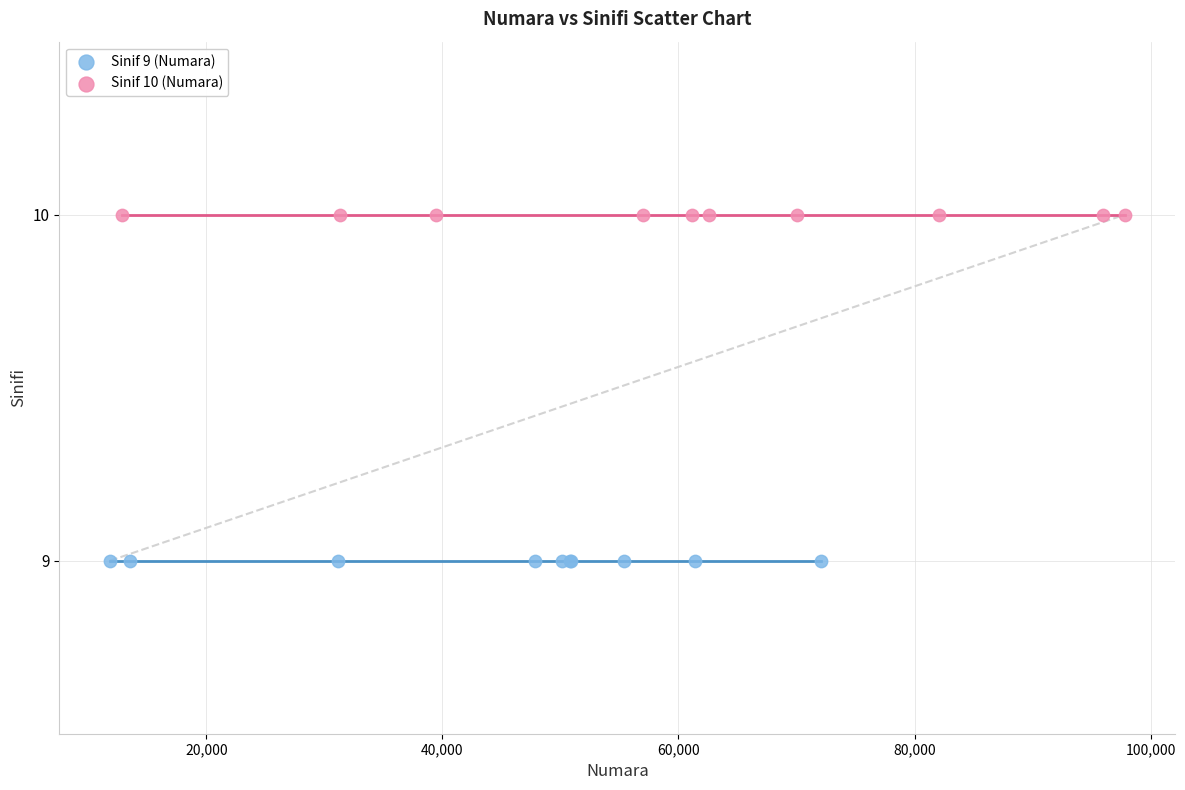

Which series reaches the minimum Y coordinate?

Sinif 9 (Numara)